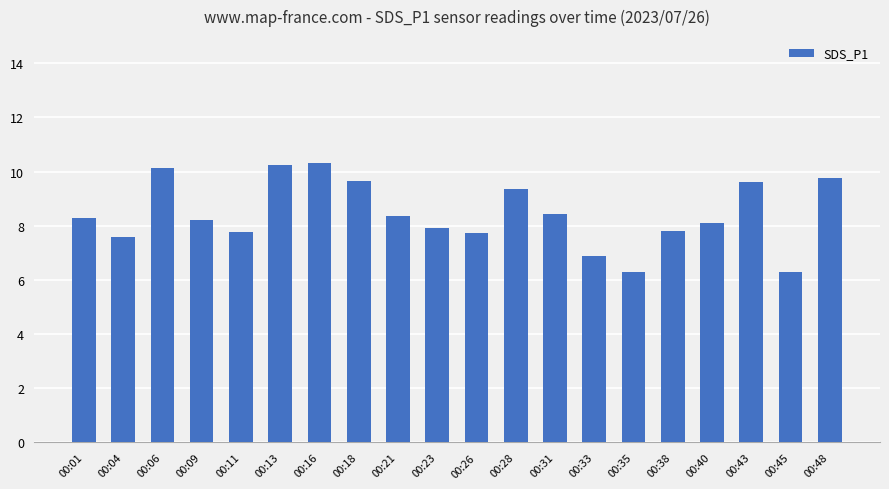

The chart shows a value of 1.6 at 00:33. True or false?

False